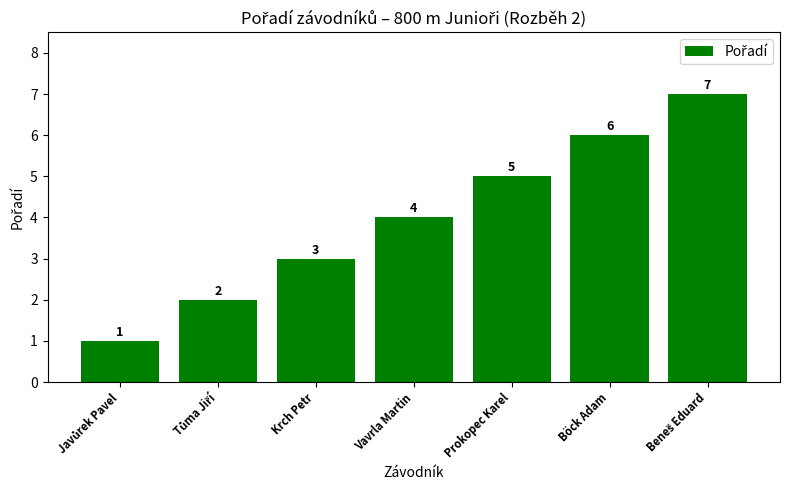

What is the difference between the maximum and minimum values?

6